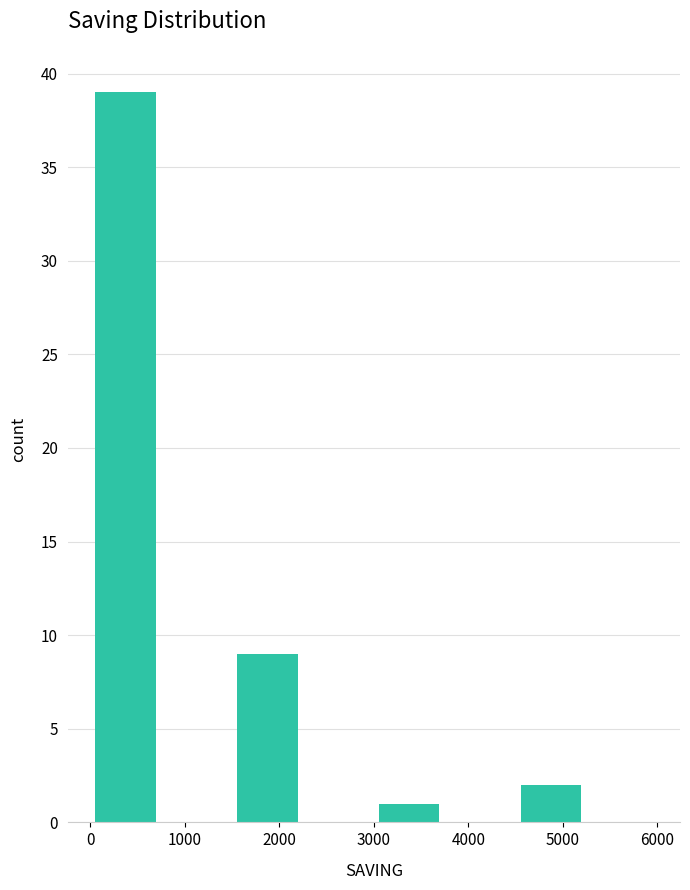

Over which range of the x-axis is the bar tallest?

0 to 750